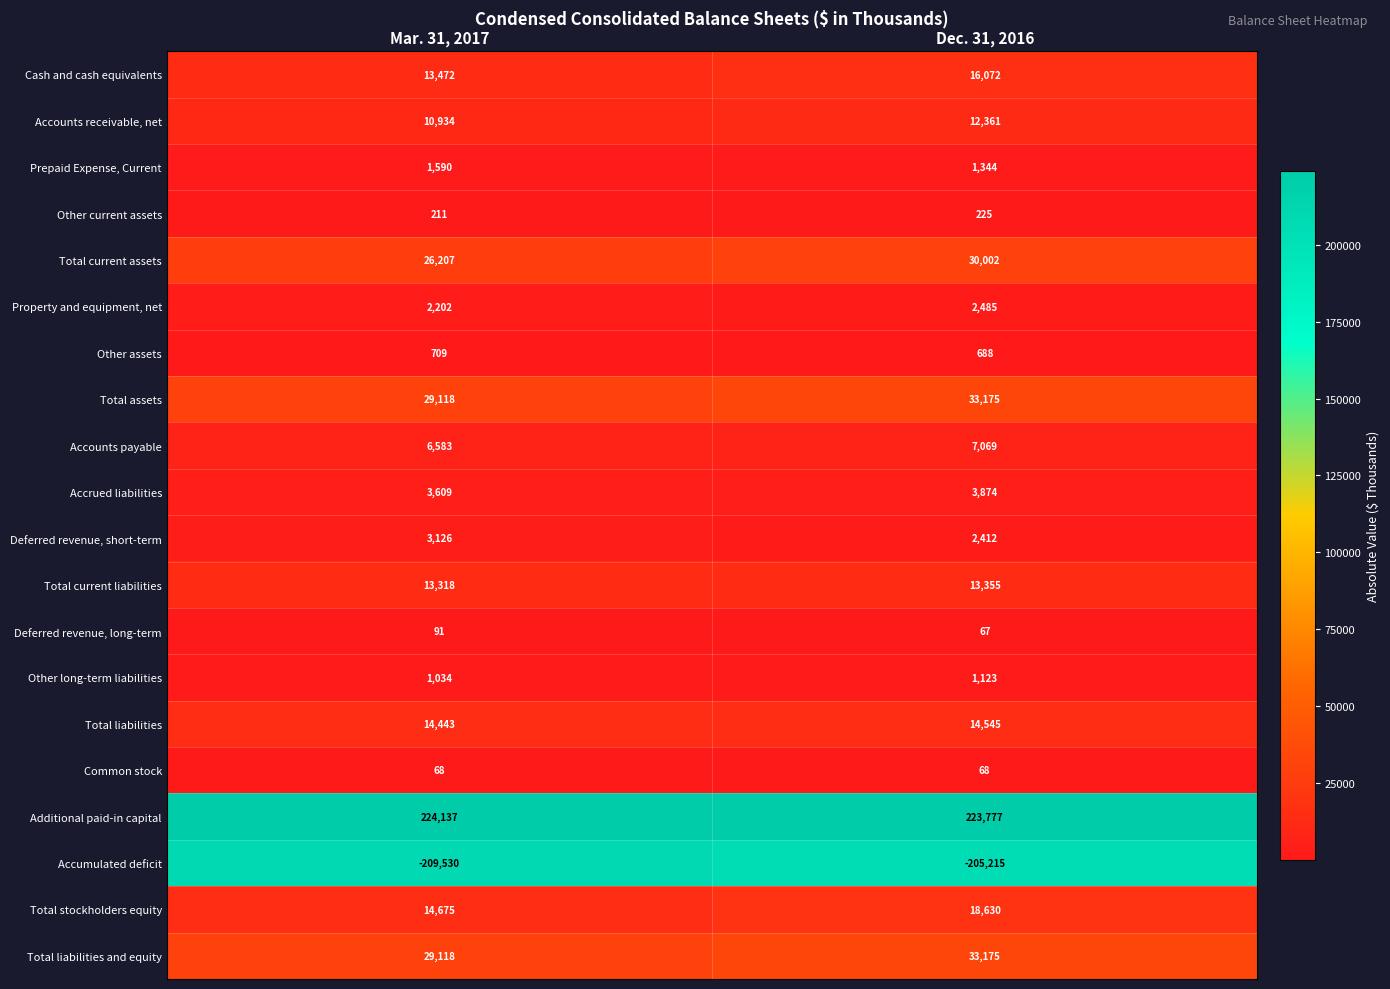

Between Mar. 31, 2017 and Dec. 31, 2016, which series saw the biggest shift?

Accumulated deficit